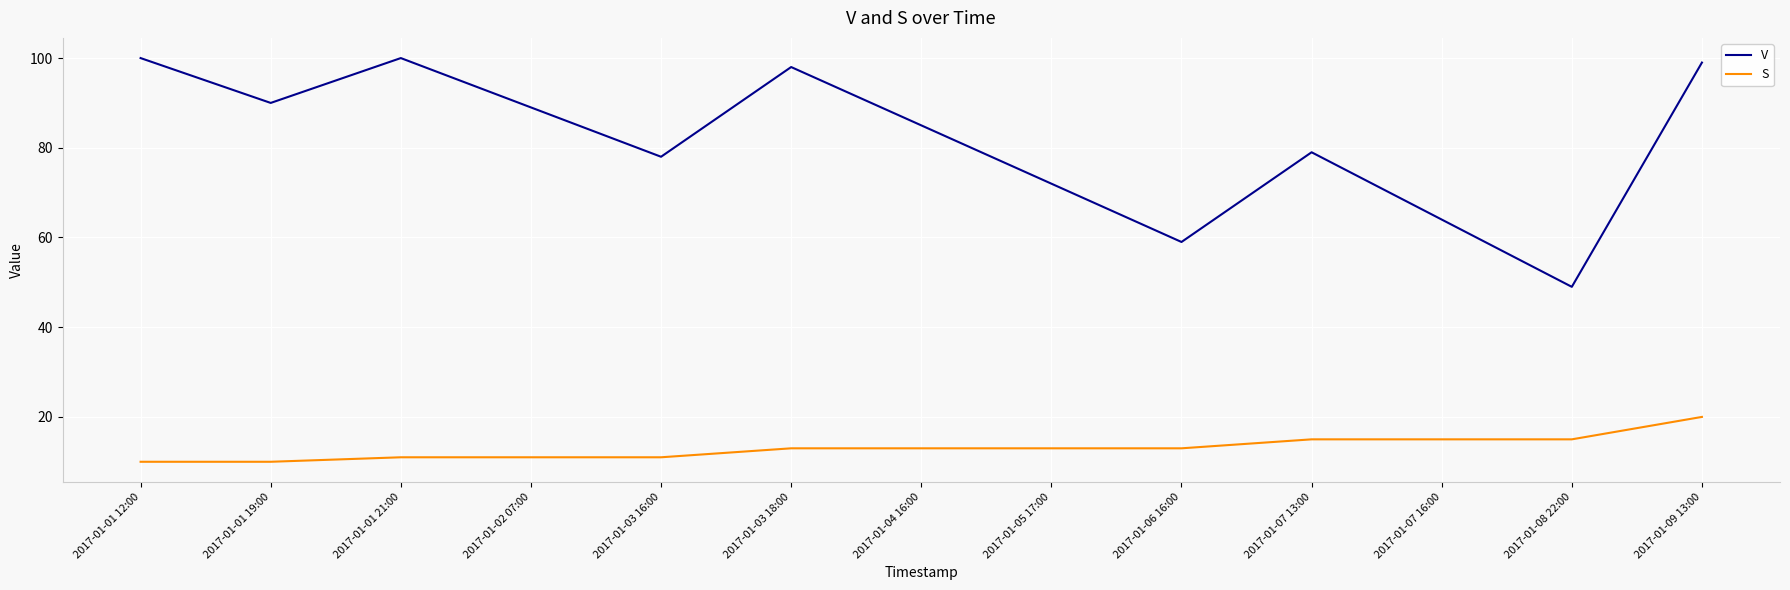

Is this an area chart (filled region under the line)?

No